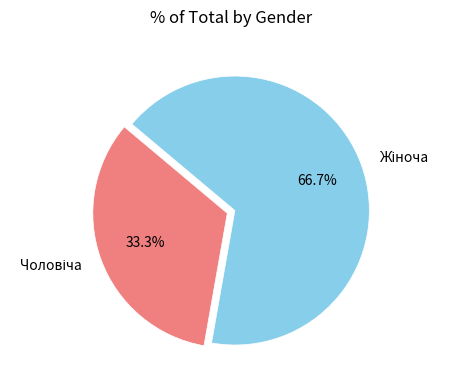

Is there a majority slice in this chart?

Yes